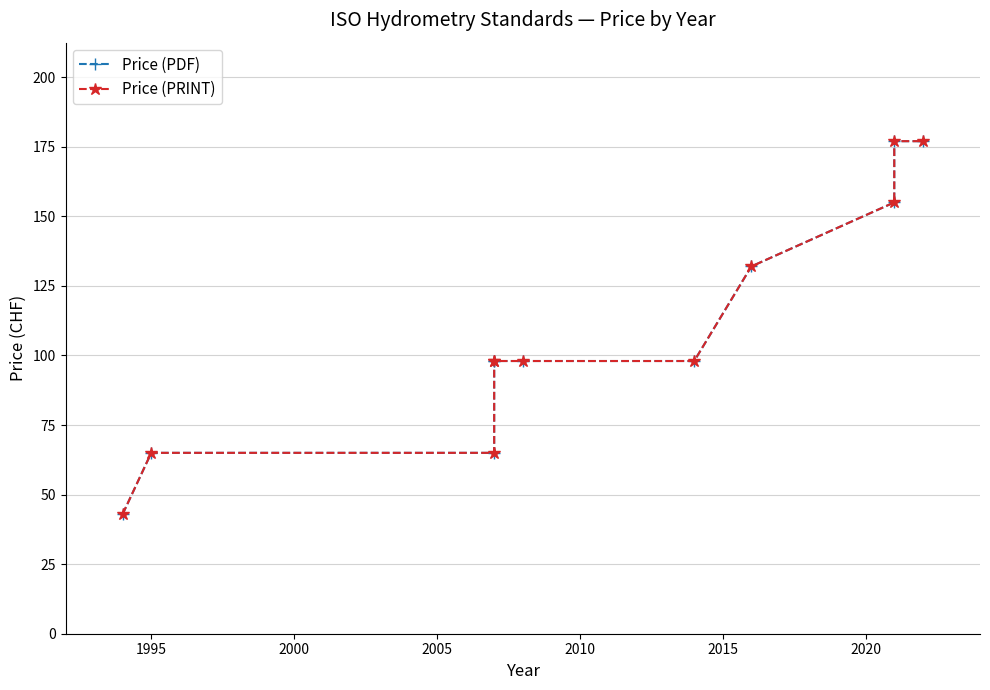

What is the total value across all series at 1995?

130